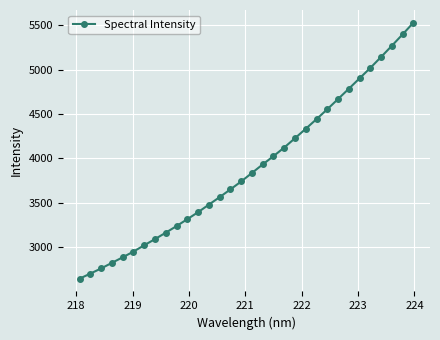

What is the value of the 27th point from the left?

4902.8